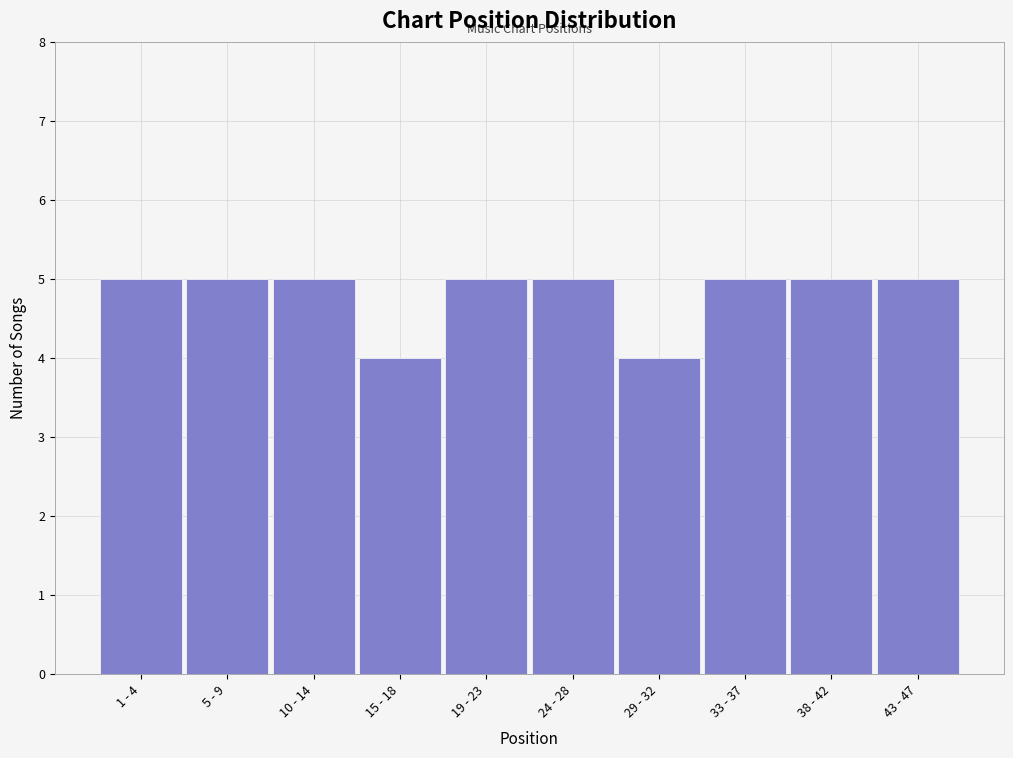

Reading left to right, extract all data points from this chart.

5	5	5	4	5	5	4	5	5	5